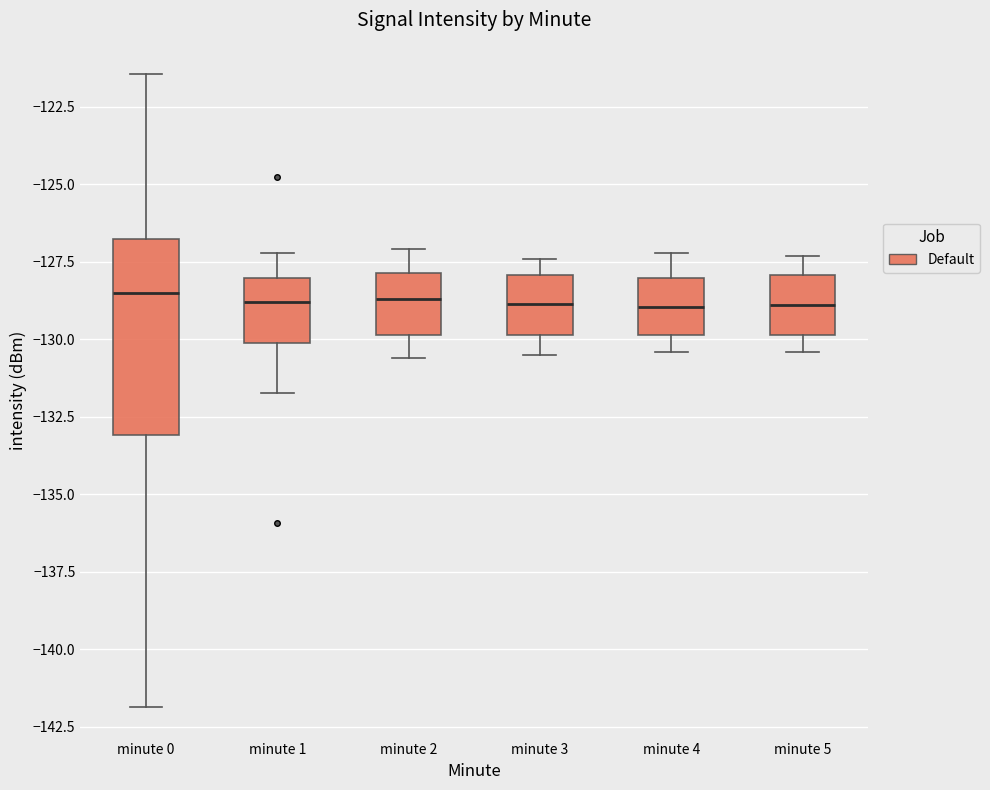

Reading left to right, transcribe this box plot: for each box, give where its median line is, the range the box spans, and where its two whiskers end, as read against the y-axis. The values are not printed on the chart, so give them approximately, as read against the axis.

minute 0: median -128.5, box -133.0 to -127.0, whiskers -142.0 to -121.5
minute 1: median -129.0, box -130.0 to -128.0, whiskers -131.5 to -127.0
minute 2: median -128.5, box -130.0 to -128.0, whiskers -130.5 to -127.0
minute 3: median -129.0, box -130.0 to -128.0, whiskers -130.5 to -127.5
minute 4: median -129.0, box -130.0 to -128.0, whiskers -130.5 to -127.0
minute 5: median -129.0, box -130.0 to -128.0, whiskers -130.5 to -127.5